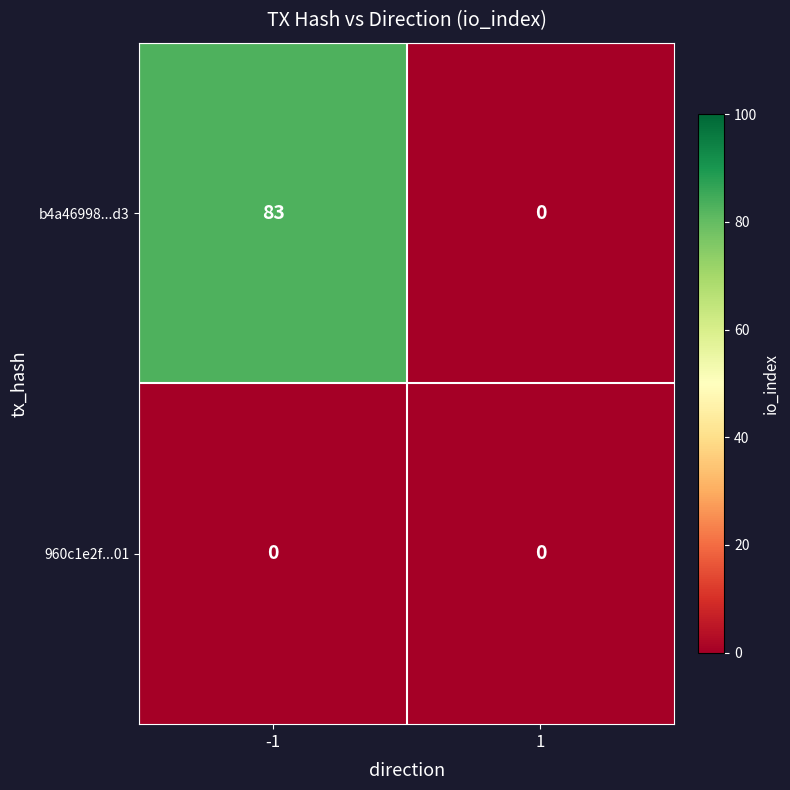

What is the sum of the b4a46998...d3 values at 1 and -1?

83